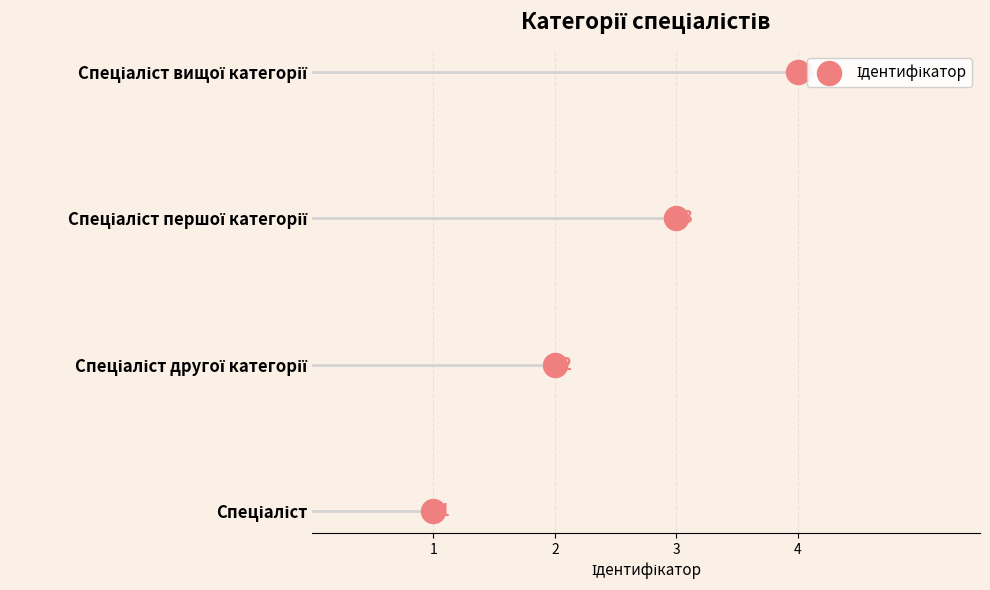

Which has a higher value, Спеціаліст першої категорії or Спеціаліст вищої категорії?

Спеціаліст вищої категорії